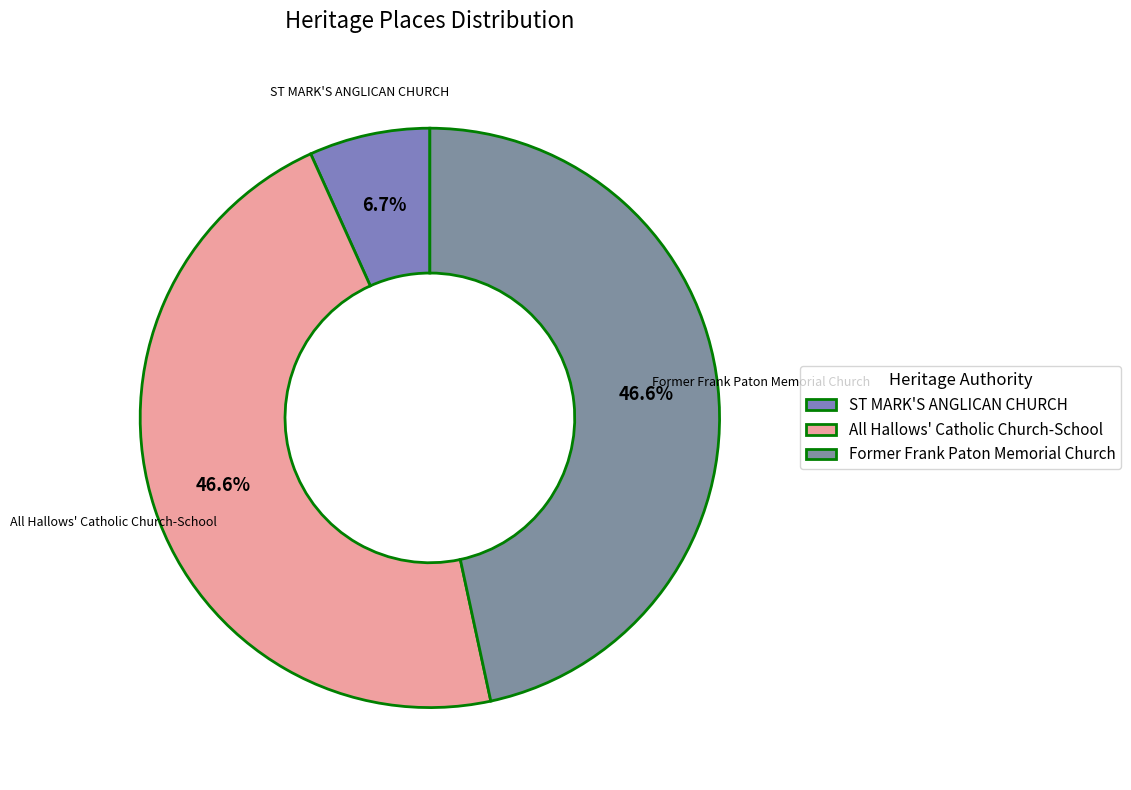

Does any single category account for the majority?

No